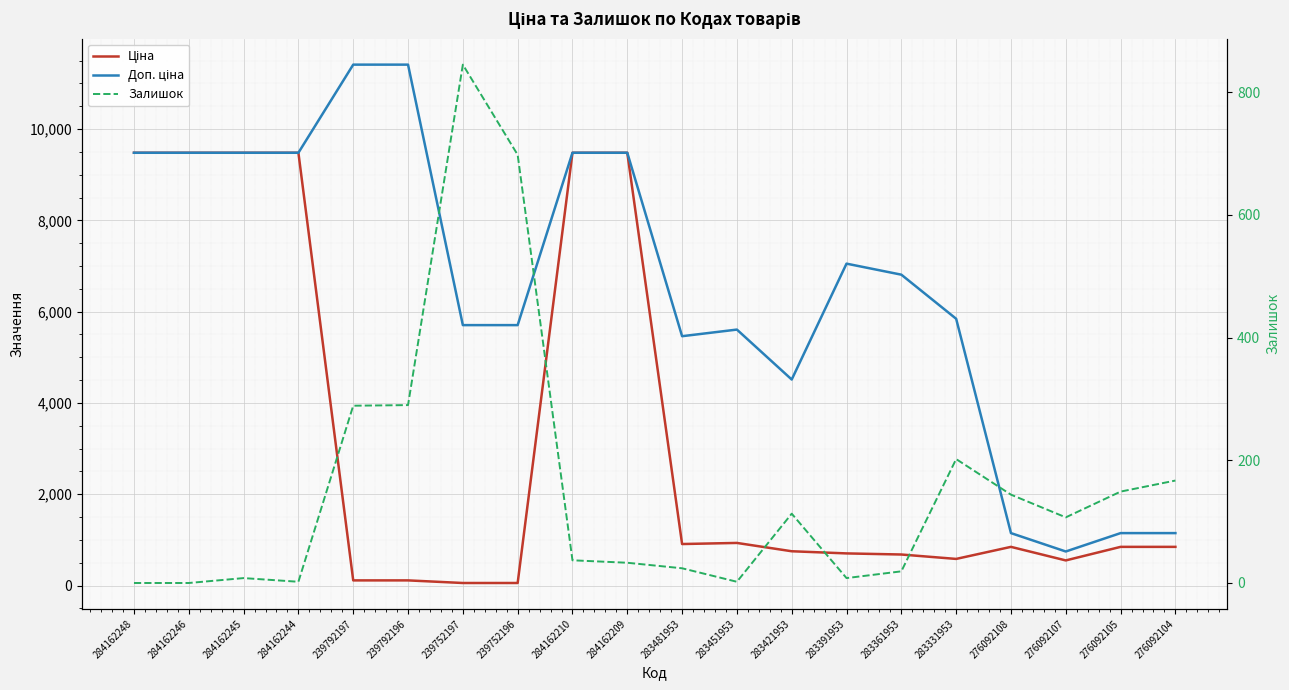

Which series has the widest spread of values?

Доп. ціна